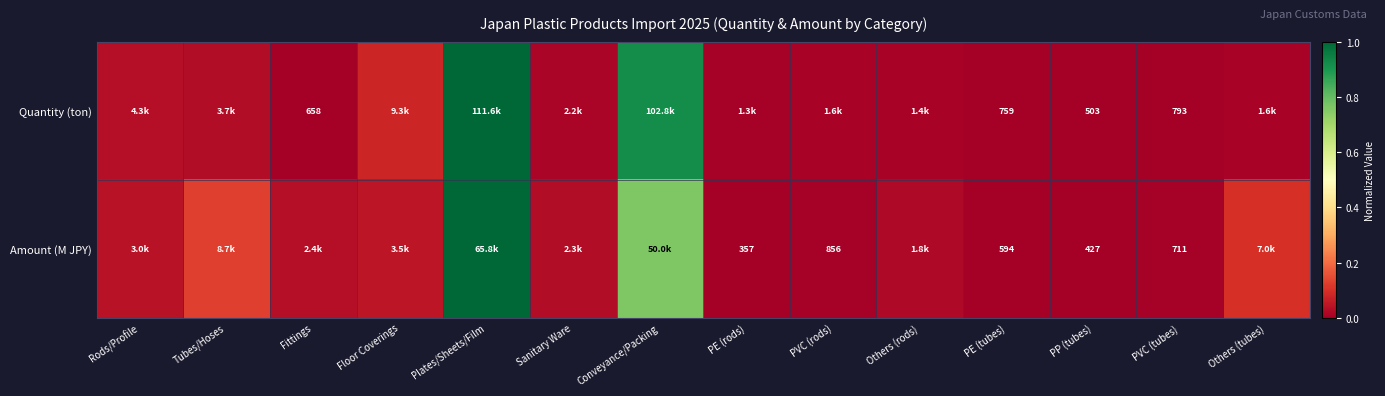

Rank the series at PP (tubes) from lowest to highest value.

Amount (M JPY), Quantity (ton)